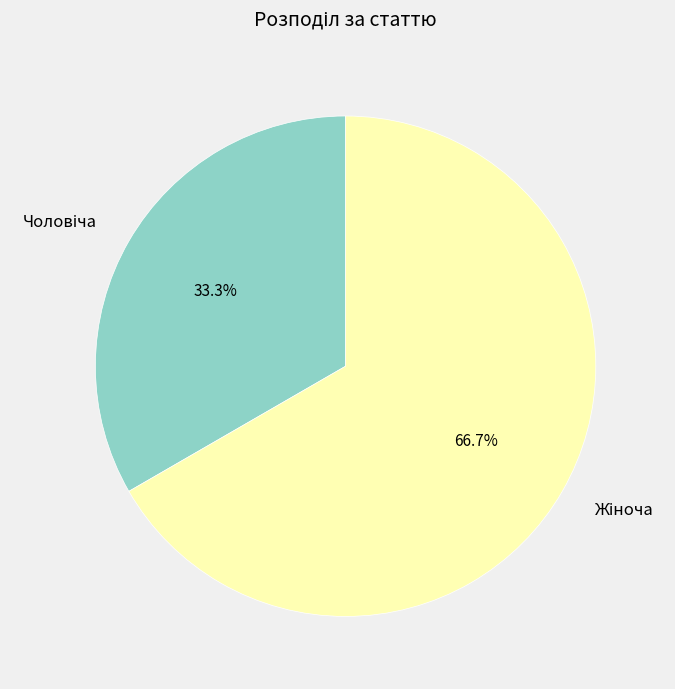

Is there a majority slice in this chart?

Yes